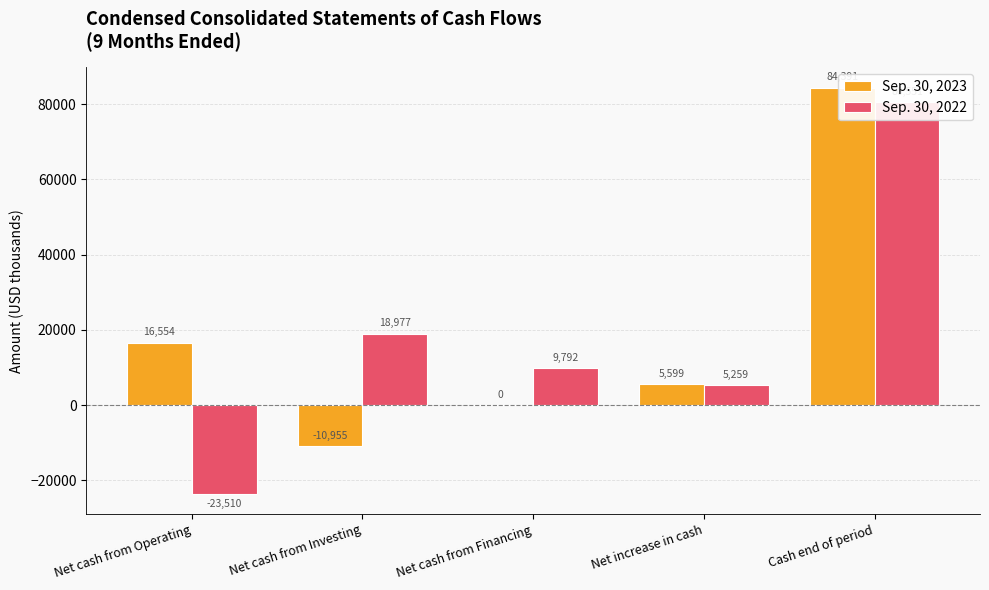

What are all the series names shown in the legend?

Sep. 30, 2023, Sep. 30, 2022